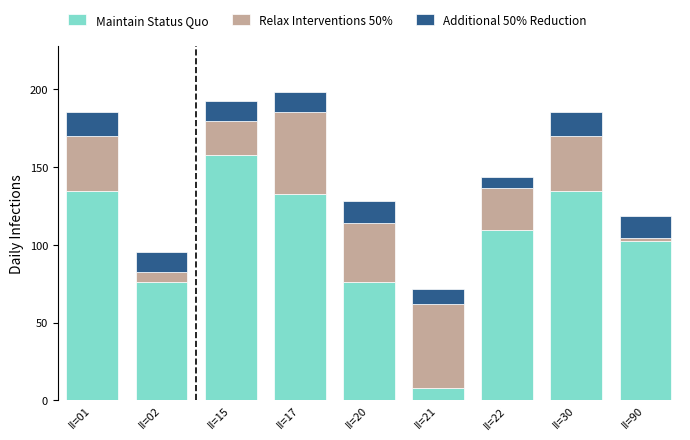

How many data points in Maintain Status Quo are above 109?

5